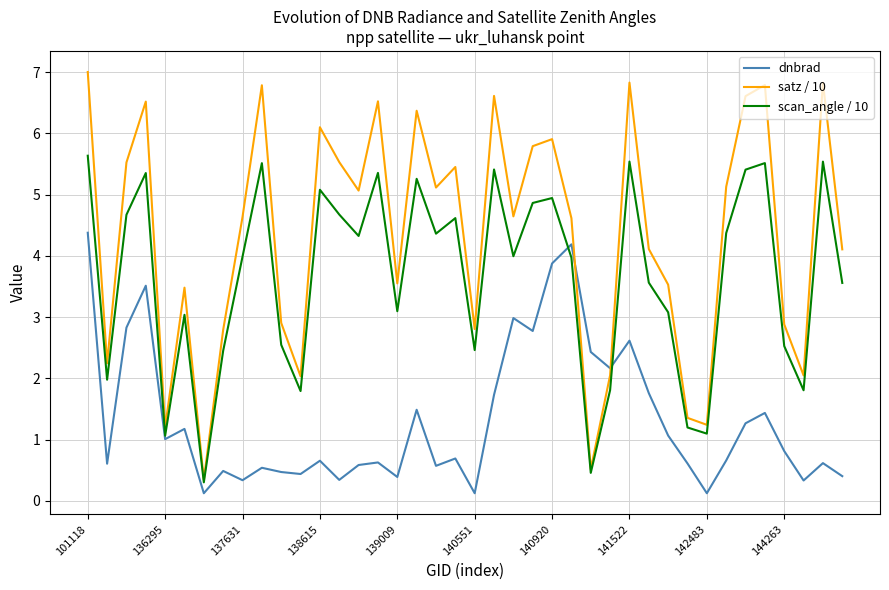

True or false: dnbrad and satz / 10 intersect in this chart.

True